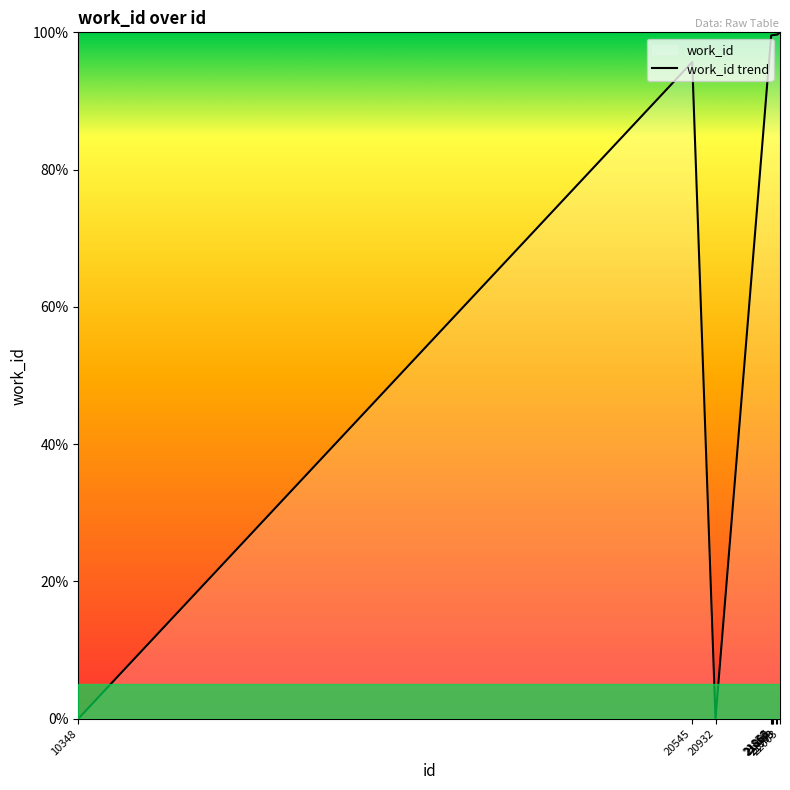

The value at 21867 is 99.6. True or false?

True